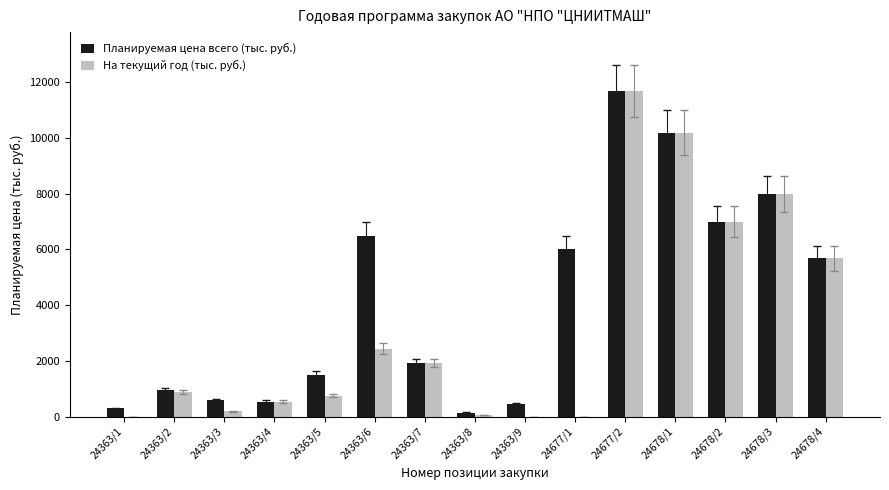

Is the value of На текущий год (тыс. руб.) at 24678/2 greater than the value of Планируемая цена всего (тыс. руб.) at 24363/9?

Yes